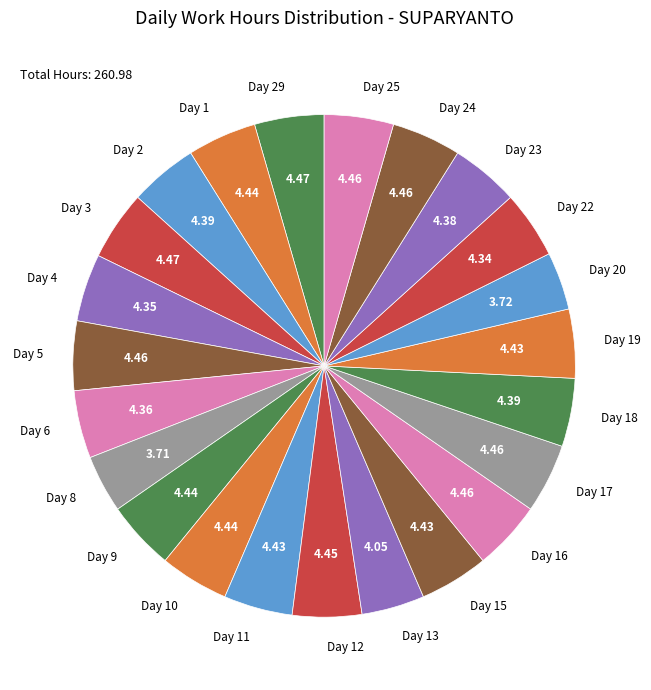

Approximately how many times larger is the value at Day 9 compared to Day 10?

1.0